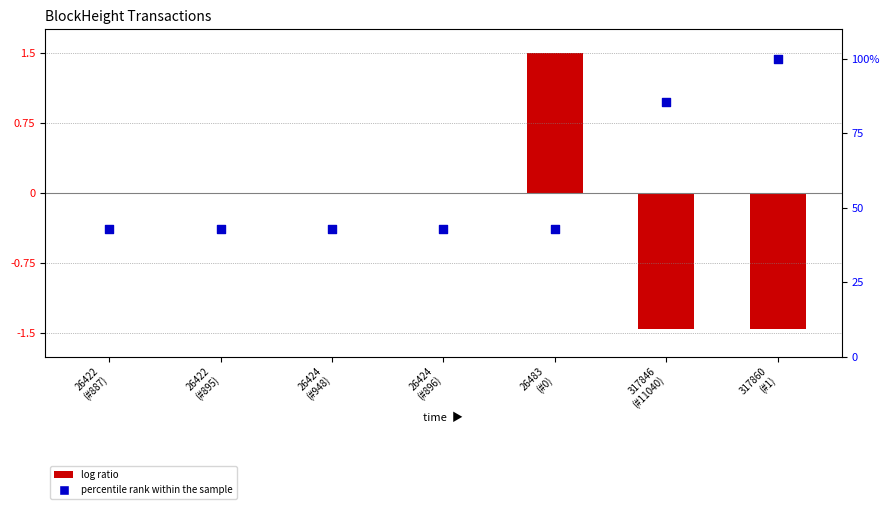

Is the value of log ratio at 26422
(#887) greater than the value of percentile rank within the sample at 26424
(#896)?

No